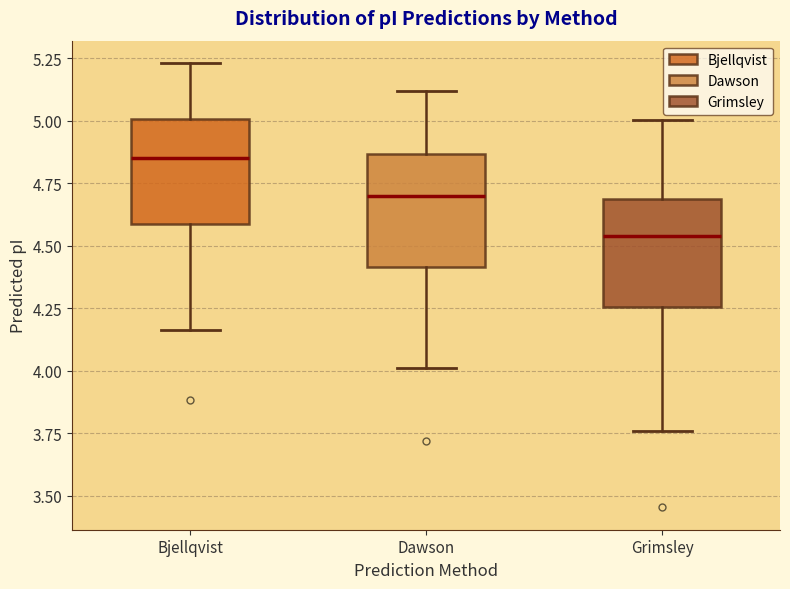

Reading left to right, transcribe this box plot: for each box, give where its median line is, the range the box spans, and where its two whiskers end, as read against the y-axis. The values are not printed on the chart, so give them approximately, as read against the axis.

Bjellqvist: median 4.85, box 4.60 to 5.00, whiskers 4.15 to 5.25
Dawson: median 4.70, box 4.40 to 4.85, whiskers 4.00 to 5.10
Grimsley: median 4.55, box 4.25 to 4.70, whiskers 3.75 to 5.00